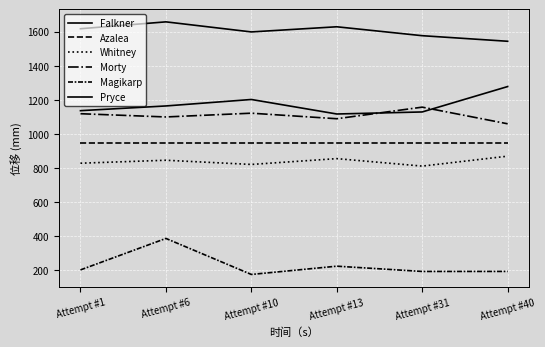

In Whitney, how many points are higher than both neighbors (excluding endpoints)?

2